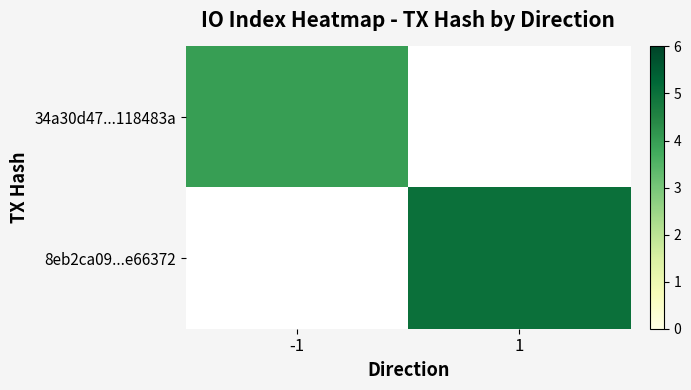

Reading right to left, what are all the values shown in this chart?

34a30d47...118483a: 1=0	-1=4
8eb2ca09...e66372: 1=5	-1=0